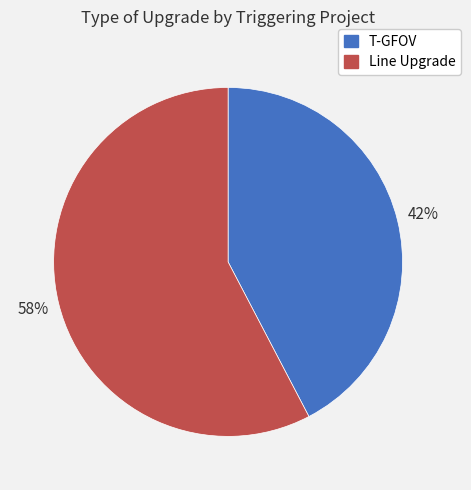

To the nearest percent, what percentage of the pie is Line Upgrade?

58%